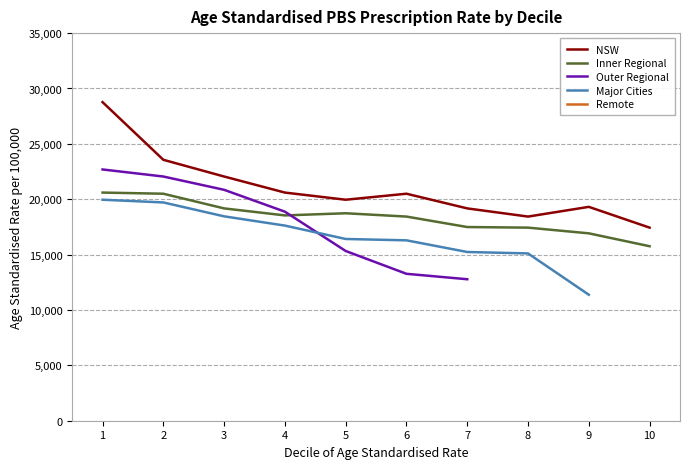

What is the value of the Outer Regional point at the 4th from the left?

18876.0